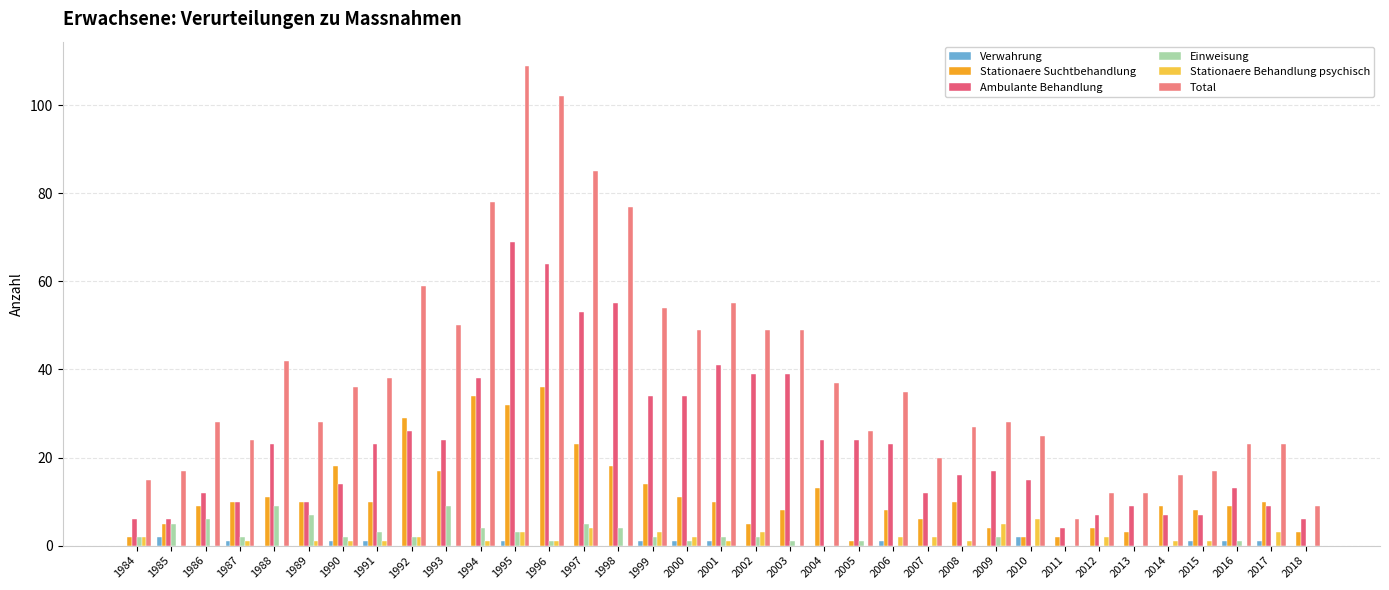

Reading right to left, what are all the values shown in this chart?

Verwahrung: 2018=0	2017=1	2016=1	2015=1	2014=0	2013=0	2012=0	2011=0	2010=2	2009=0	2008=0	2007=0	2006=1	2005=0	2004=0	2003=0	2002=0	2001=1	2000=1	1999=1	1998=0	1997=0	1996=0	1995=1	1994=0	1993=0	1992=0	1991=1	1990=1	1989=0	1988=0	1987=1	1986=0	1985=2	1984=0
Stationaere Suchtbehandlung: 2018=3	2017=10	2016=9	2015=8	2014=9	2013=3	2012=4	2011=2	2010=2	2009=4	2008=10	2007=6	2006=8	2005=1	2004=13	2003=8	2002=5	2001=10	2000=11	1999=14	1998=18	1997=23	1996=36	1995=32	1994=34	1993=17	1992=29	1991=10	1990=18	1989=10	1988=11	1987=10	1986=9	1985=5	1984=2
Ambulante Behandlung: 2018=6	2017=9	2016=13	2015=7	2014=7	2013=9	2012=7	2011=4	2010=15	2009=17	2008=16	2007=12	2006=23	2005=24	2004=24	2003=39	2002=39	2001=41	2000=34	1999=34	1998=55	1997=53	1996=64	1995=69	1994=38	1993=24	1992=26	1991=23	1990=14	1989=10	1988=23	1987=10	1986=12	1985=6	1984=6
Einweisung: 2018=0	2017=0	2016=1	2015=0	2014=0	2013=0	2012=0	2011=0	2010=0	2009=2	2008=0	2007=0	2006=0	2005=1	2004=0	2003=1	2002=2	2001=2	2000=1	1999=2	1998=4	1997=5	1996=1	1995=3	1994=4	1993=9	1992=2	1991=3	1990=2	1989=7	1988=9	1987=2	1986=6	1985=5	1984=2
Stationaere Behandlung psychisch: 2018=0	2017=3	2016=0	2015=1	2014=1	2013=0	2012=2	2011=0	2010=6	2009=5	2008=1	2007=2	2006=2	2005=0	2004=0	2003=0	2002=3	2001=1	2000=2	1999=3	1998=0	1997=4	1996=1	1995=3	1994=1	1993=0	1992=2	1991=1	1990=1	1989=1	1988=0	1987=1	1986=0	1985=0	1984=2
Total: 2018=9	2017=23	2016=23	2015=17	2014=16	2013=12	2012=12	2011=6	2010=25	2009=28	2008=27	2007=20	2006=35	2005=26	2004=37	2003=49	2002=49	2001=55	2000=49	1999=54	1998=77	1997=85	1996=102	1995=109	1994=78	1993=50	1992=59	1991=38	1990=36	1989=28	1988=42	1987=24	1986=28	1985=17	1984=15